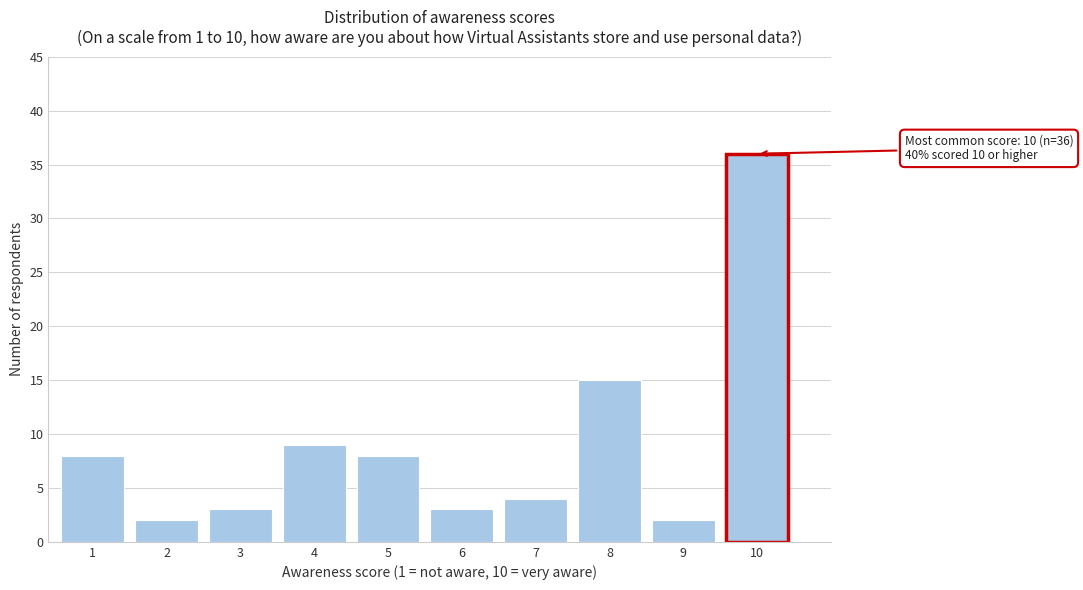

Reading left to right, extract all data points from this chart.

1=8	2=2	3=3	4=9	5=8	6=3	7=4	8=15	9=2	10=36